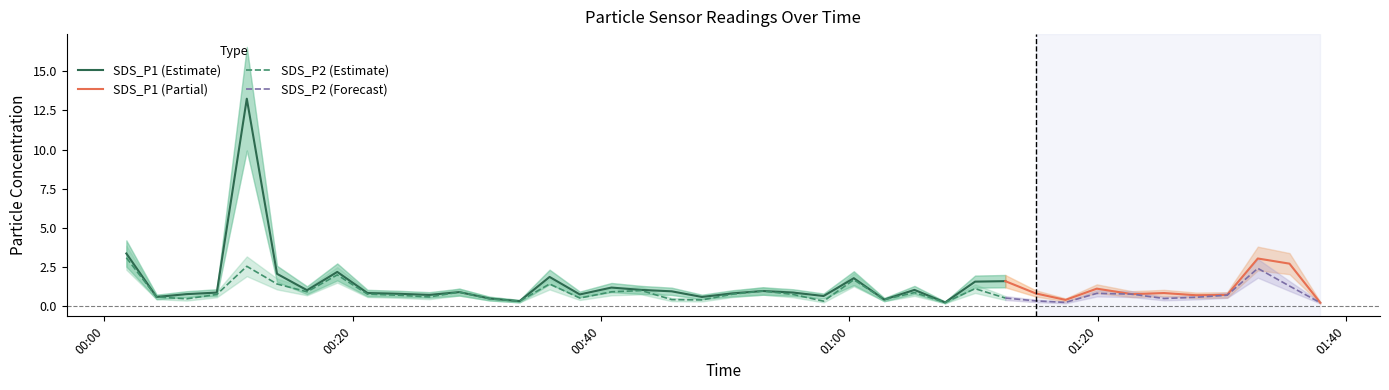

At 2023/09/02 00:40:51, list the series in order from largest to smallest.

SDS_P1, SDS_P2